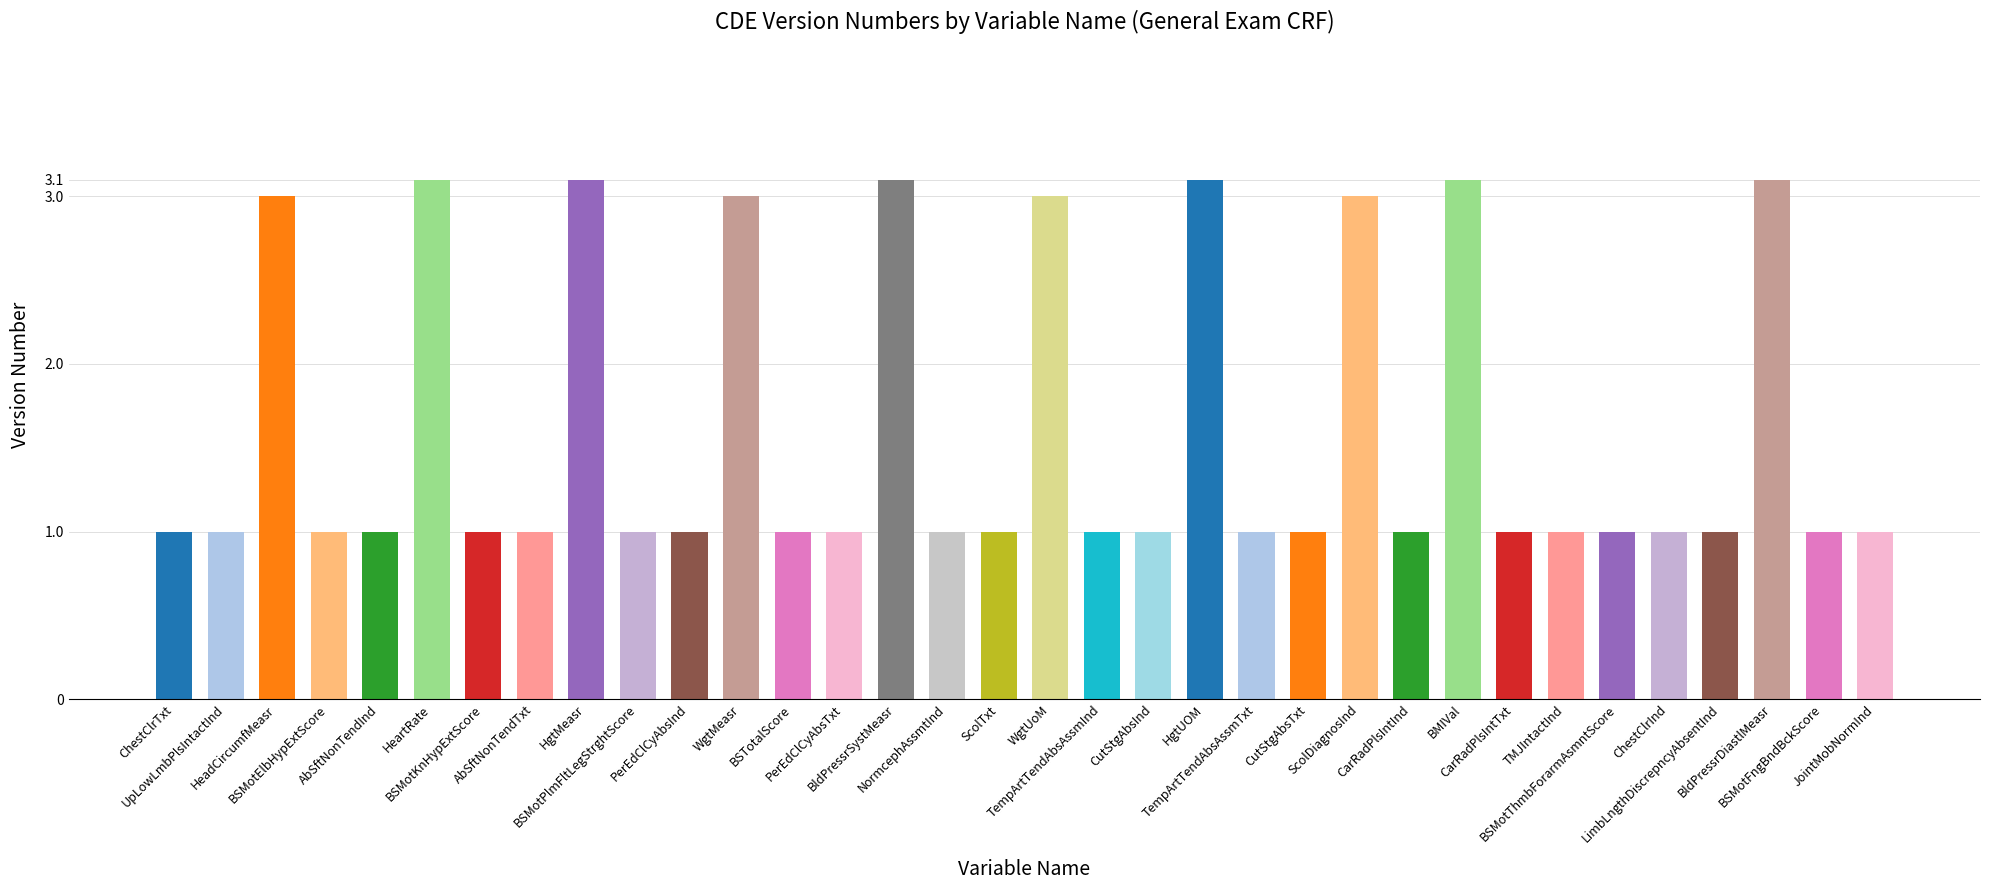

What is the label of the 24th bar from the right?

PerEdClCyAbsInd